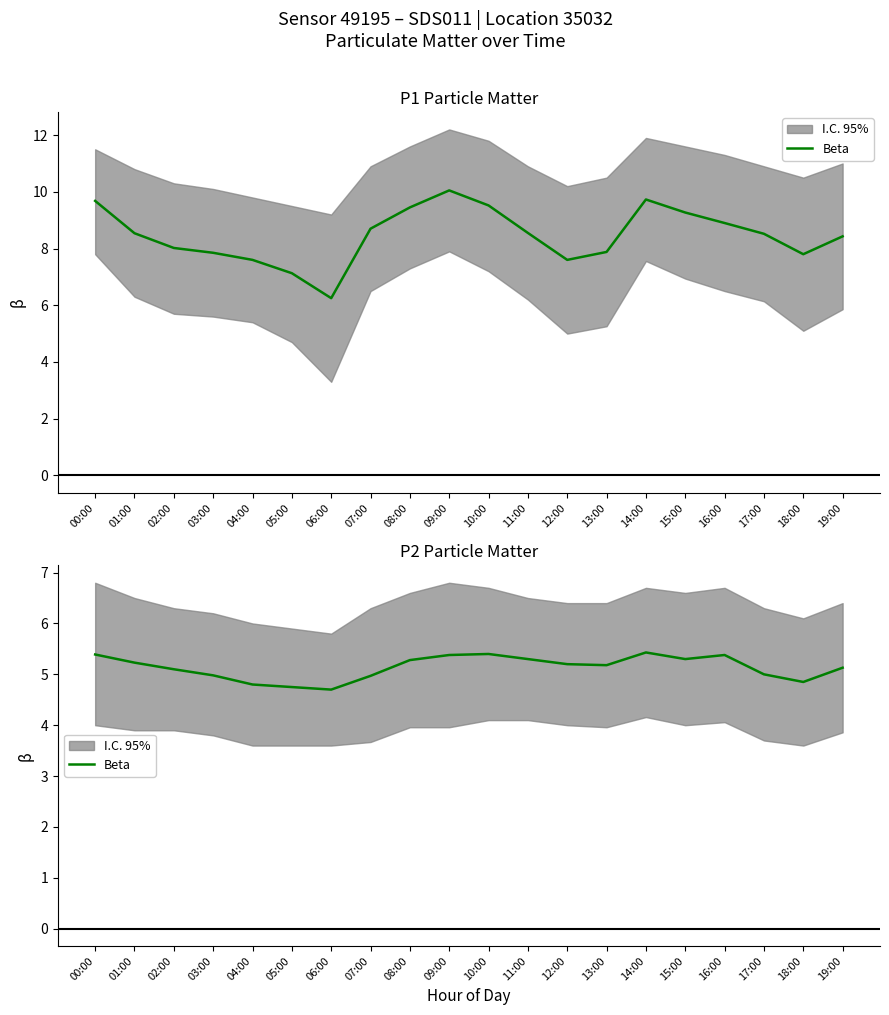

What is the sum of all values?

102.8